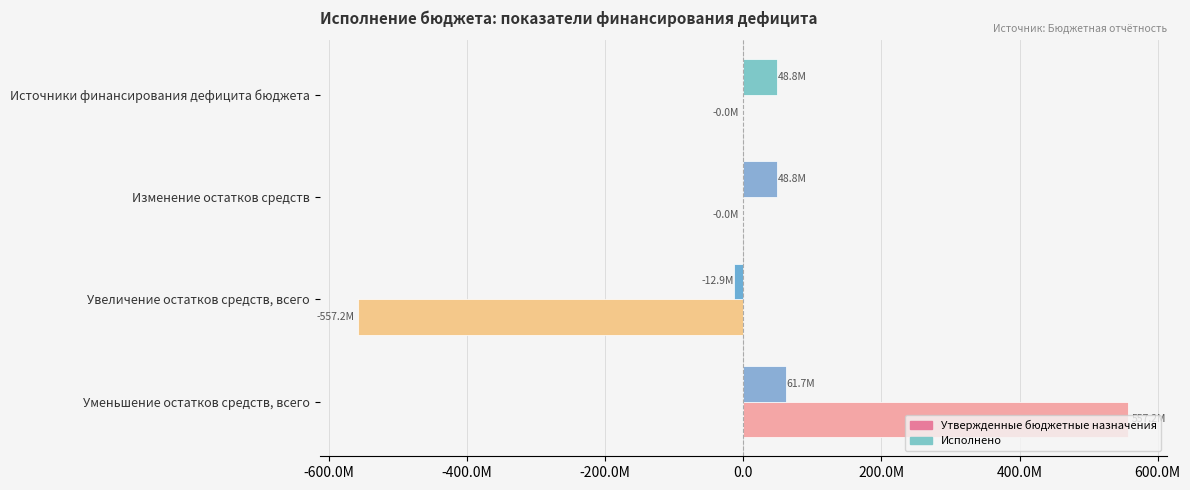

What are all the series names shown in the legend?

Утвержденные бюджетные назначения, Исполнено